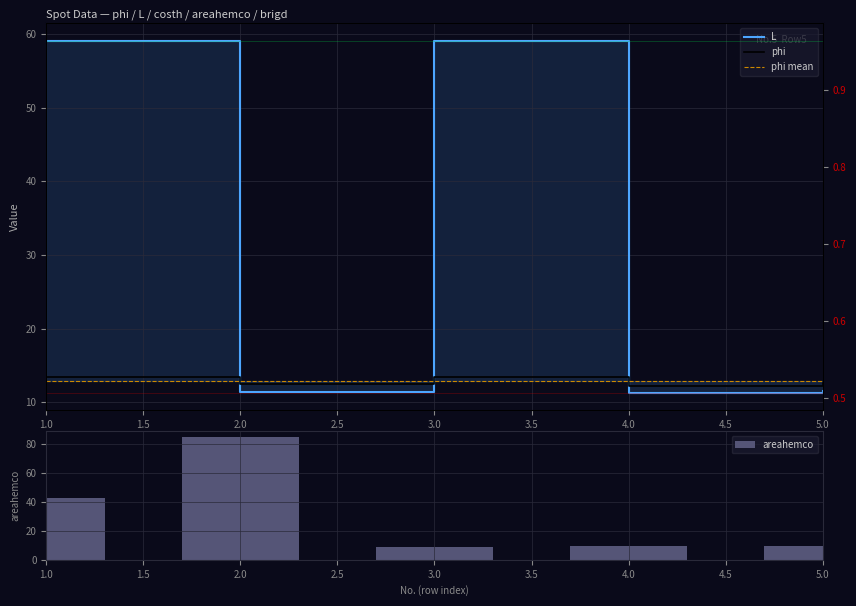

The areahemco series shows 9.2 at 4.0. True or false?

True